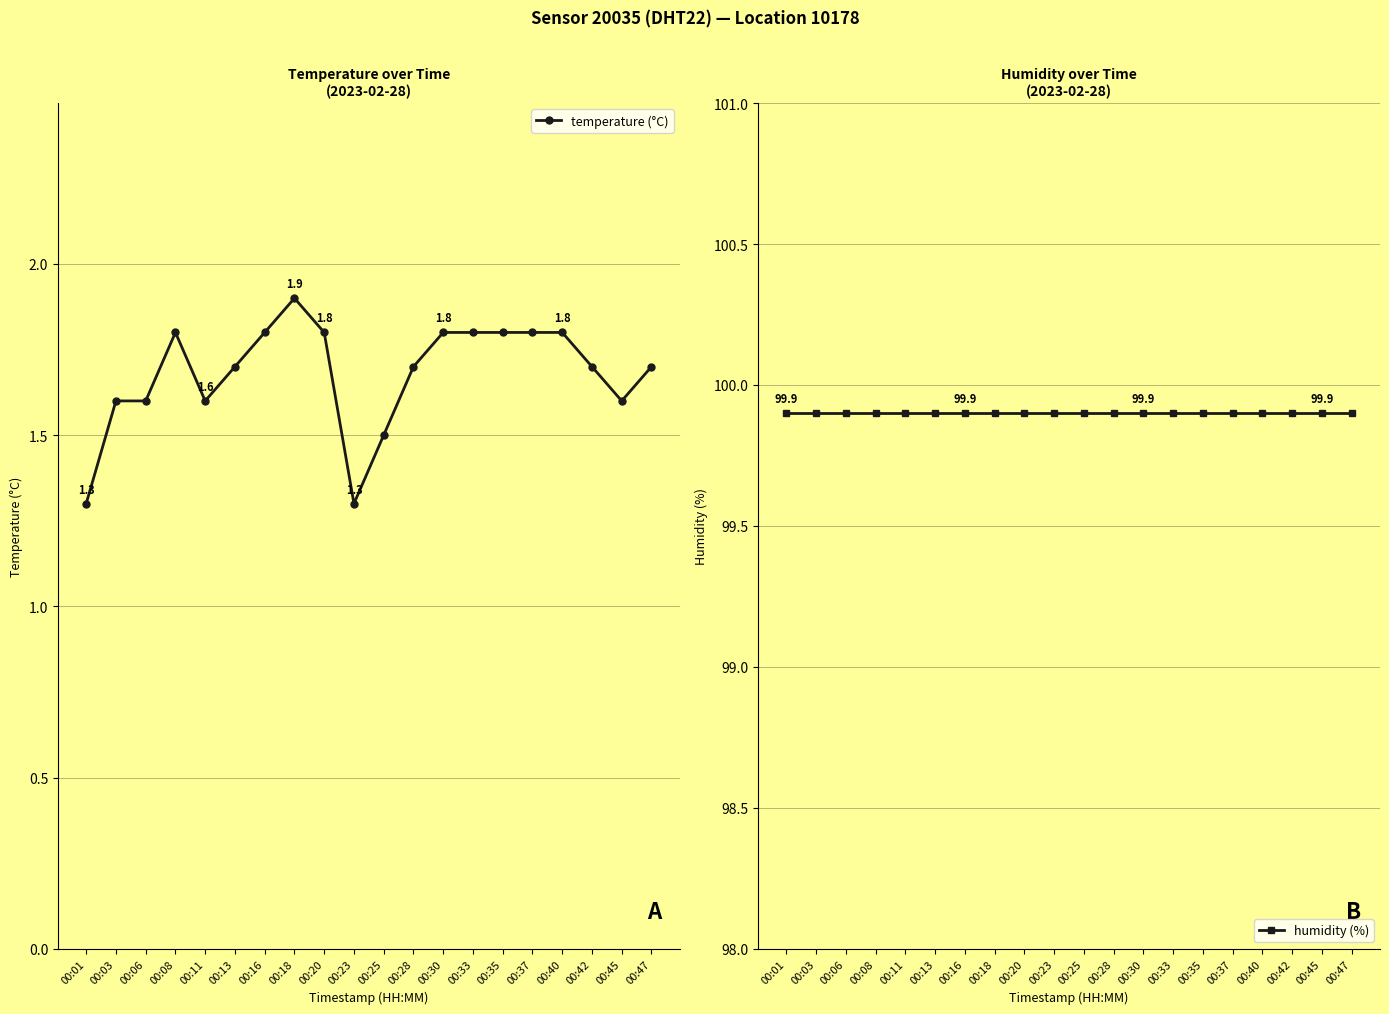

Which series has the largest total across all categories?

humidity (%)